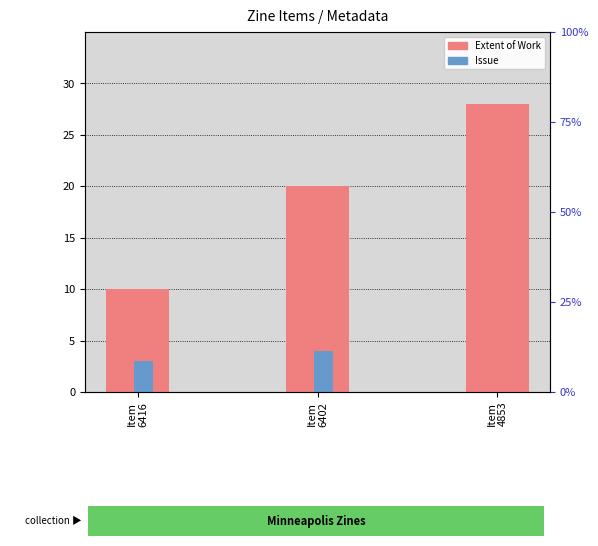

What is the greatest value displayed?

28